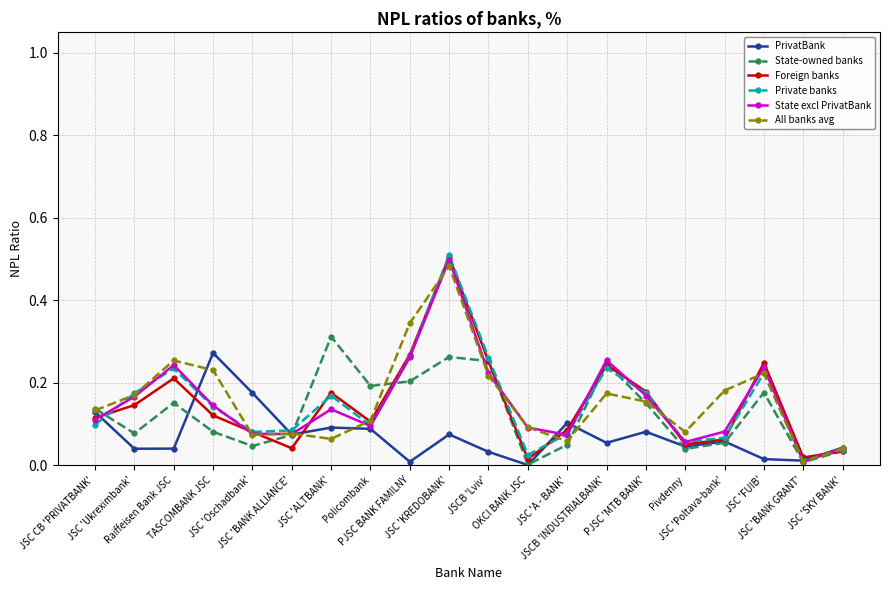

Is it true that All banks avg equals 0.1 at JSC 'Oschadbank'?

True